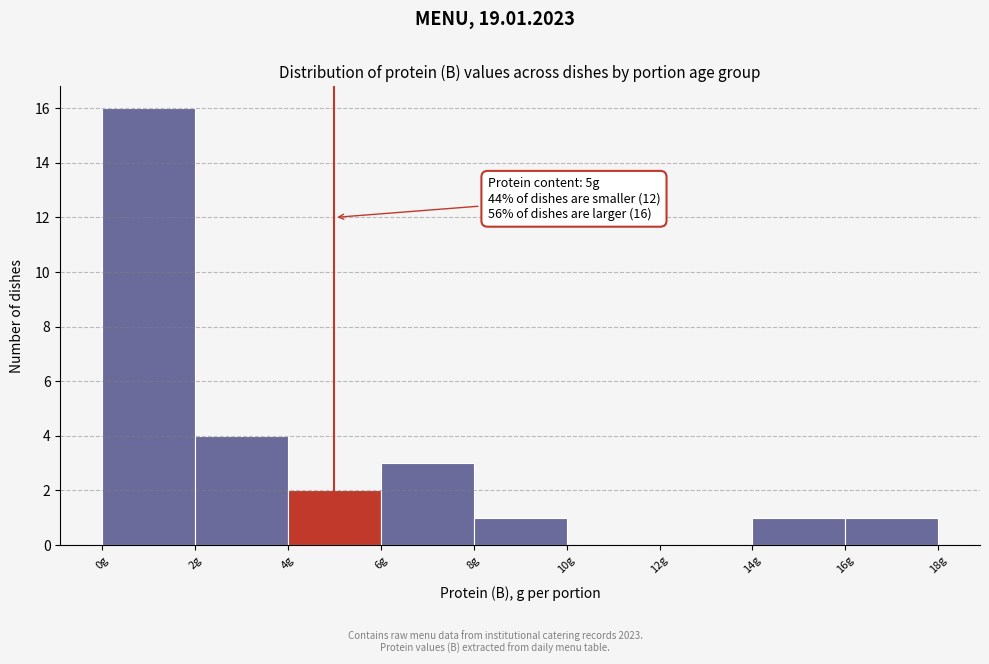

Over which range of the x-axis is the bar tallest?

0 to 2